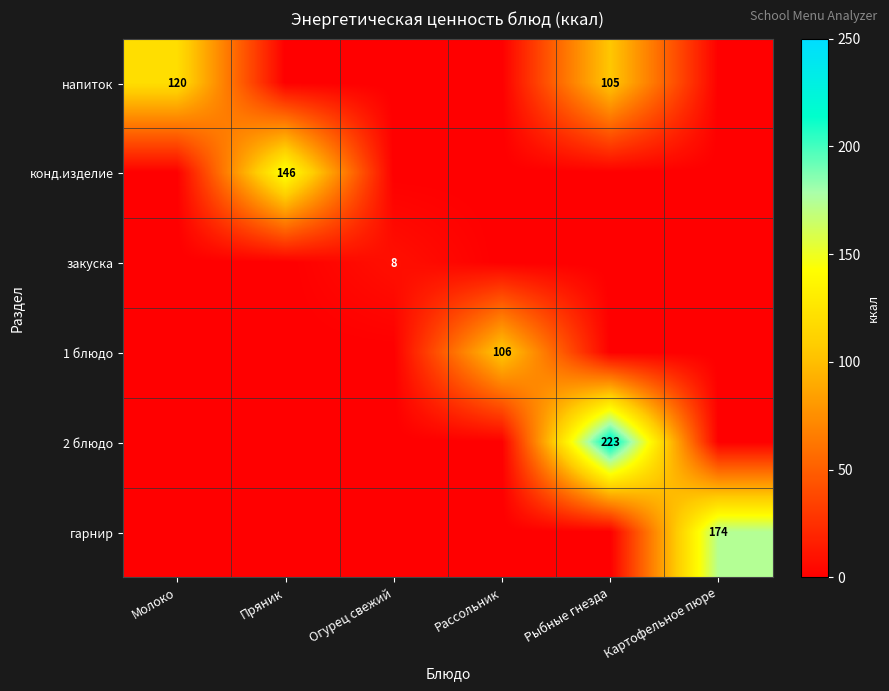

True or false: закуска has a value of 8 at Огурец свежий.

True